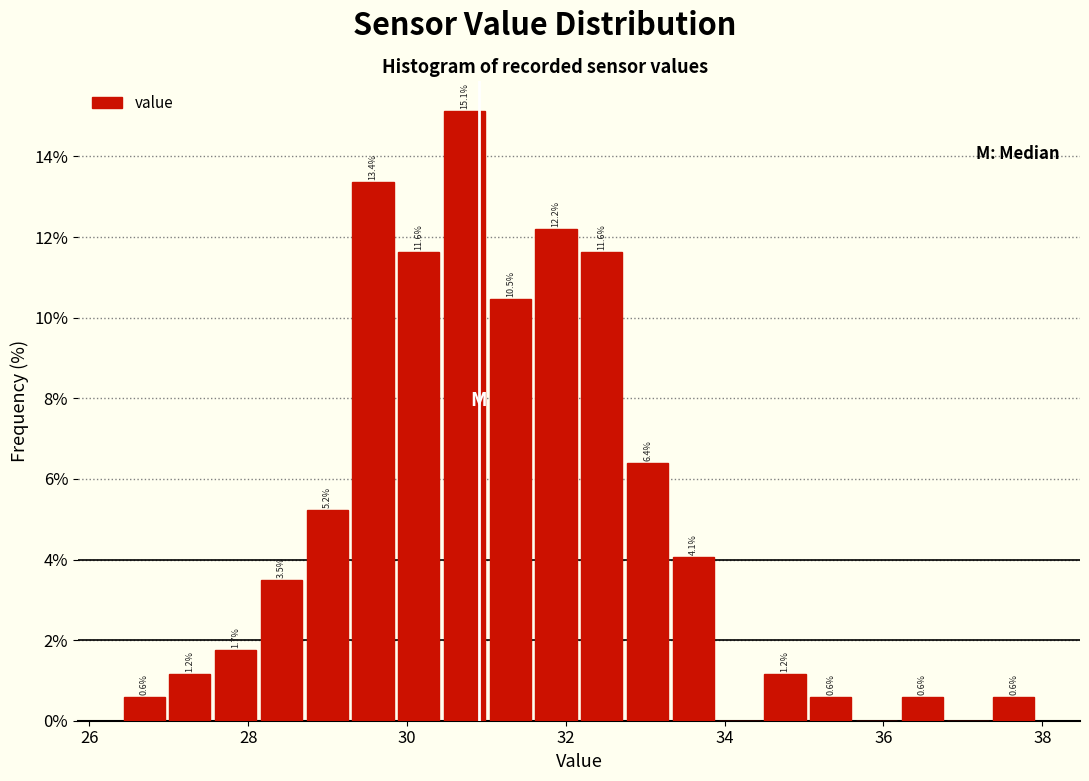

Read against the x-axis, roughly where is the centre of the tallest bar?

30.8